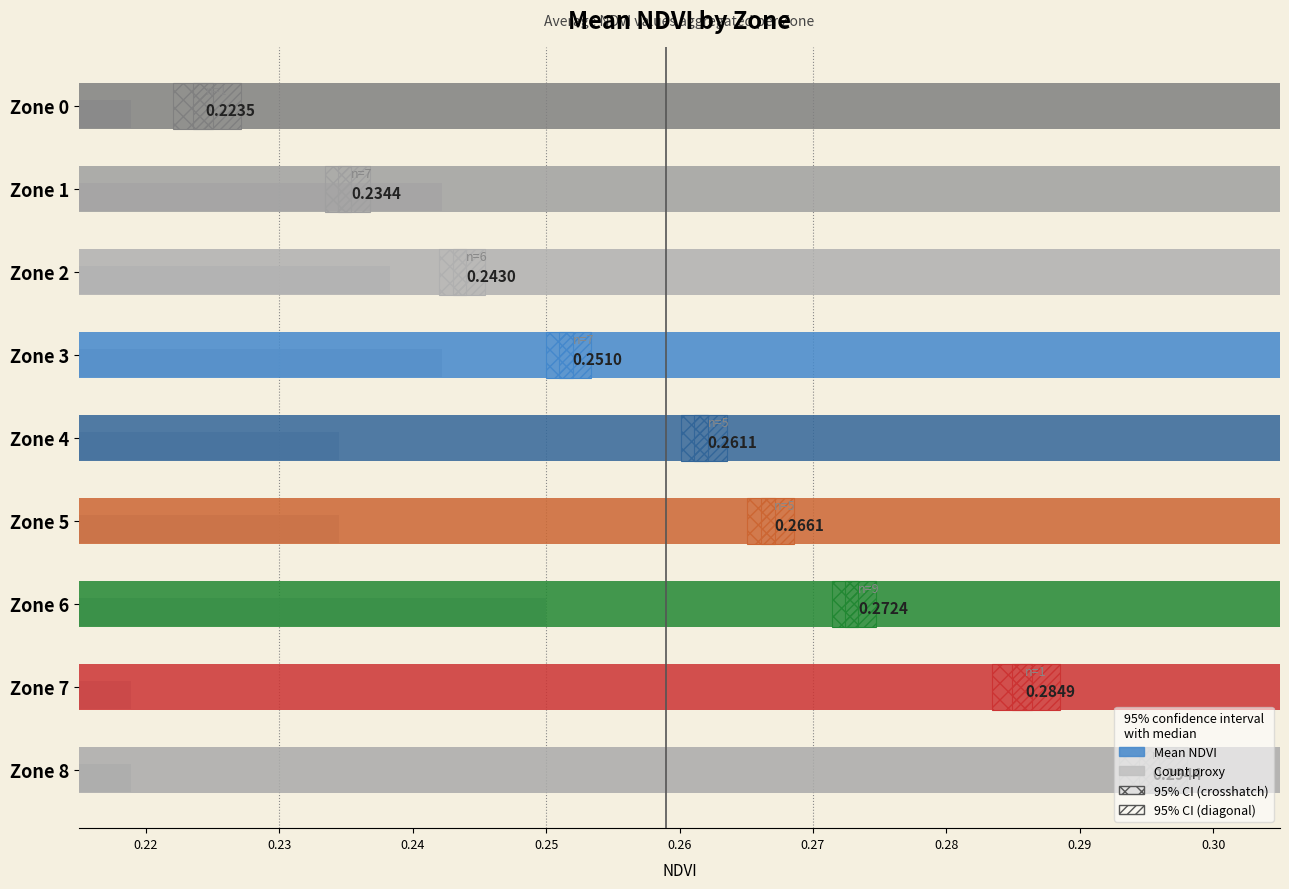

Which has a higher value, Zone 0 or Zone 8?

Zone 8